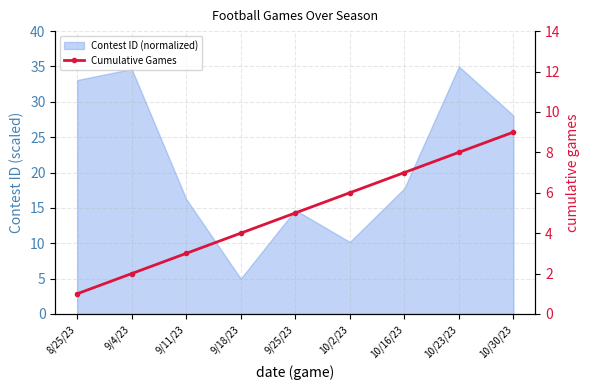

The value at 10/16/23 is 7. True or false?

True